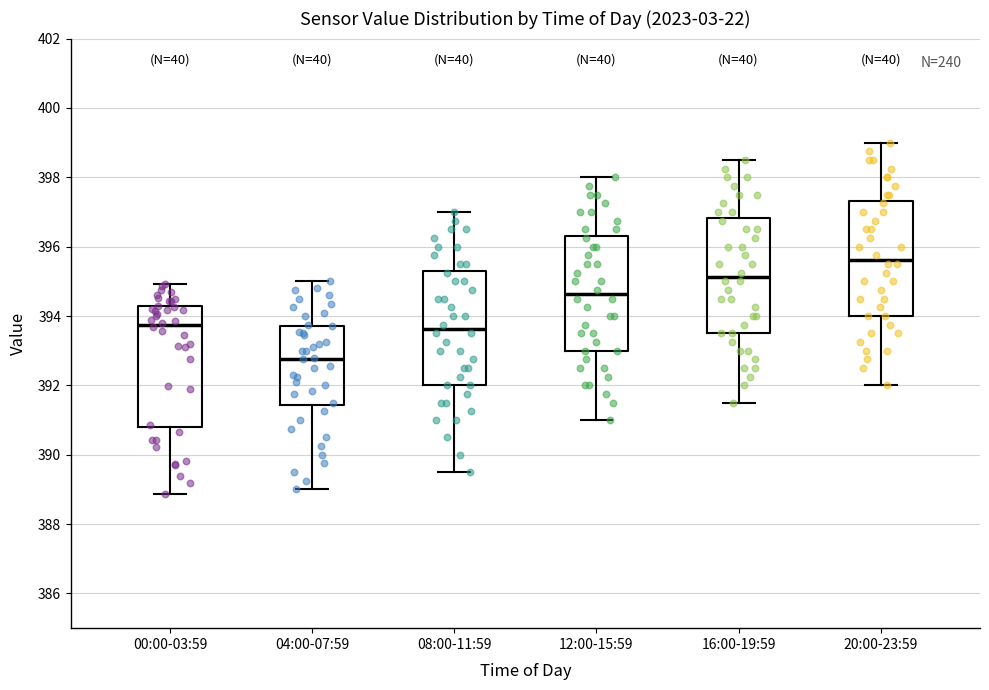

Which box has the lowest median line?

04:00-07:59